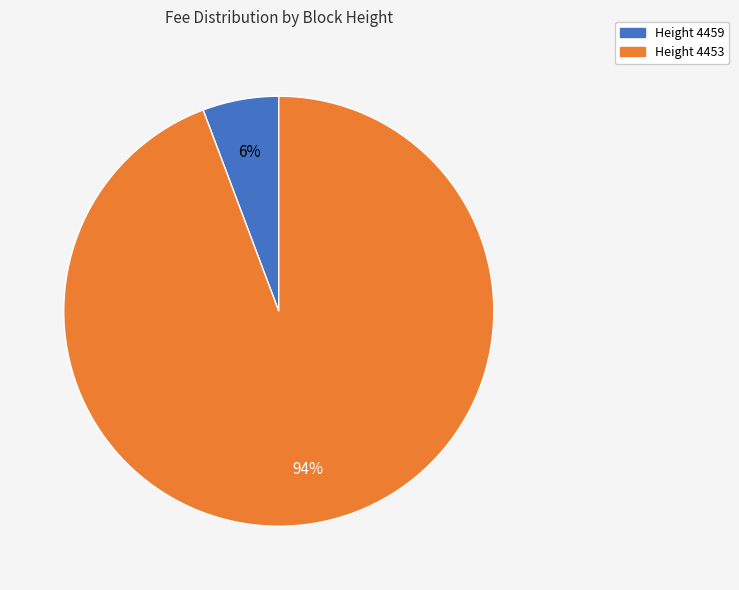

Which slice is the smallest?

Height 4459